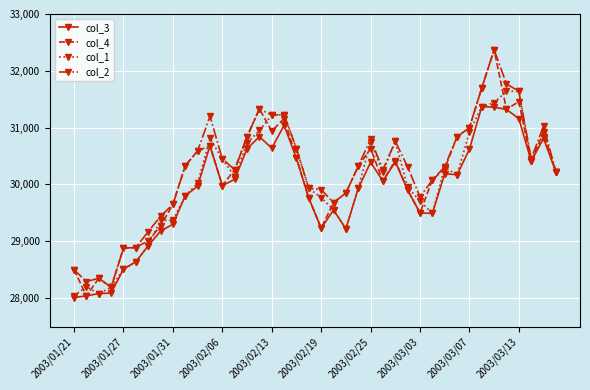

What is the minimum value for col_4?

28040